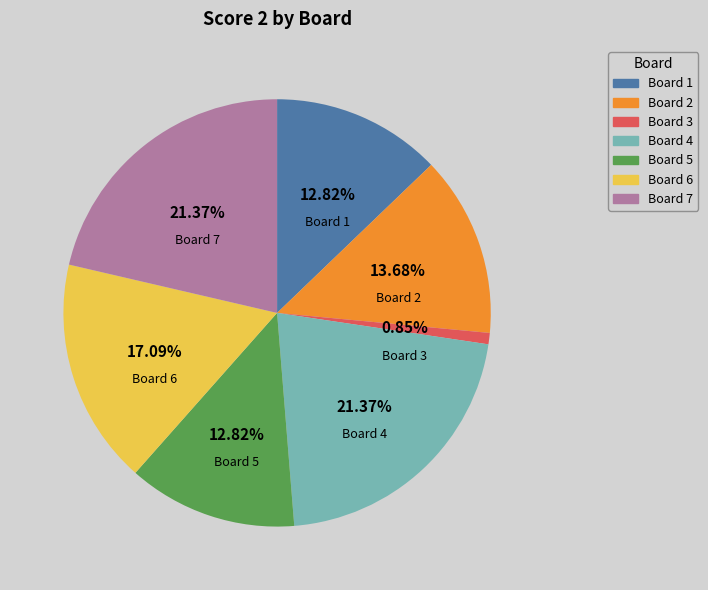

Is there any slice that represents more than half of the pie?

No